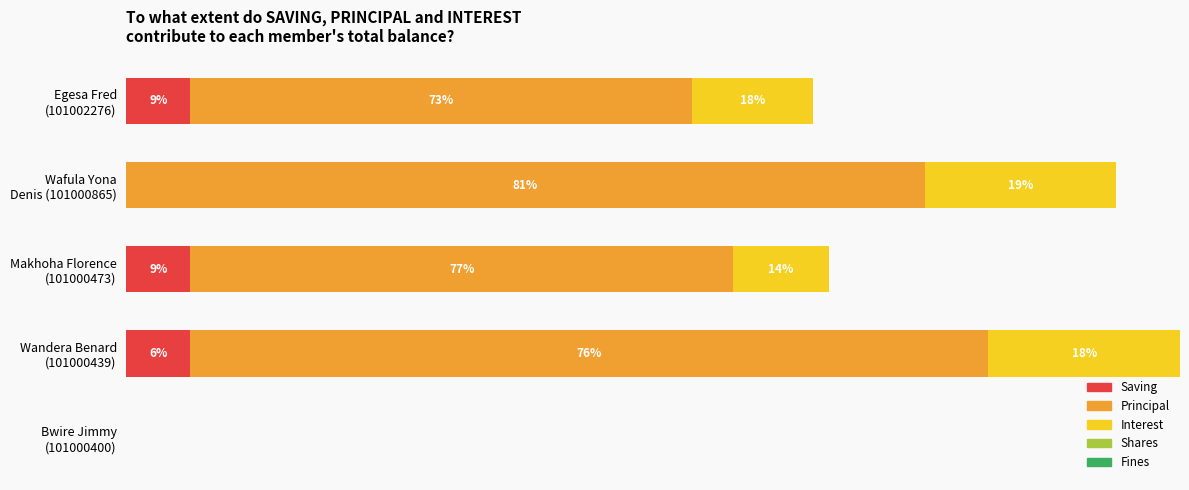

Which series has the widest spread of values?

Principal